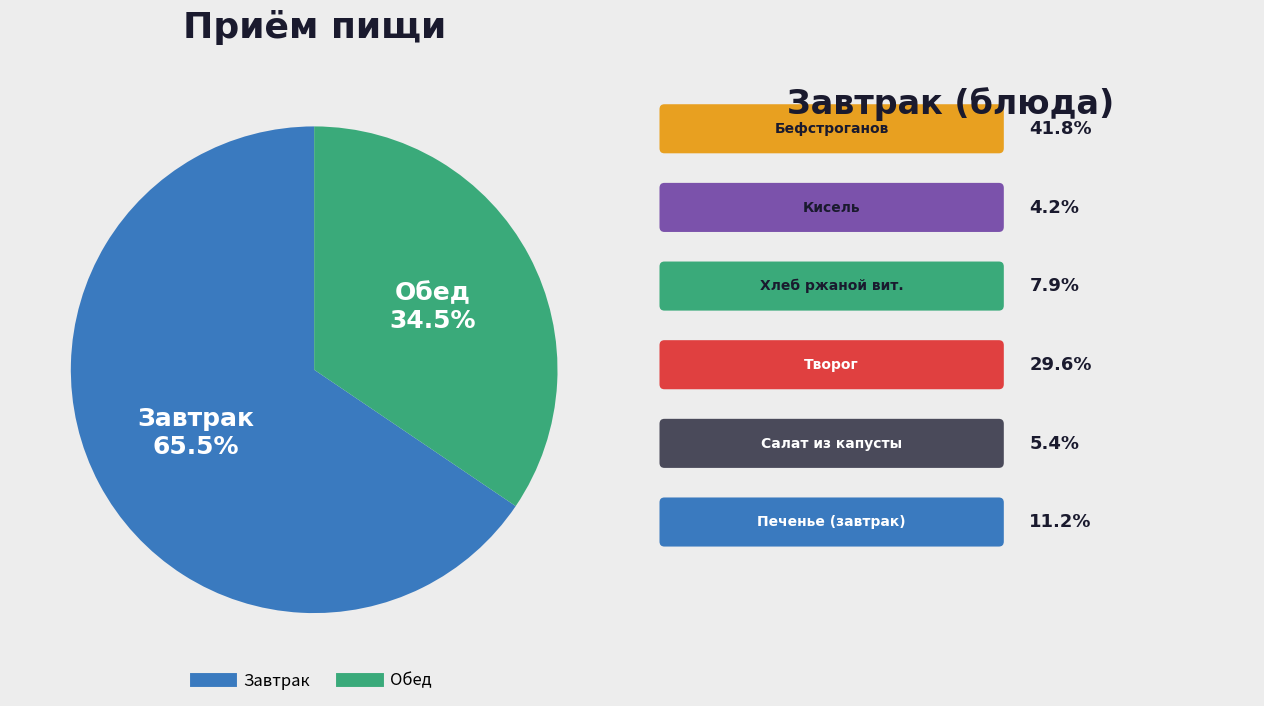

Combined, what portion of the pie is Завтрак and Обед?

100.0%